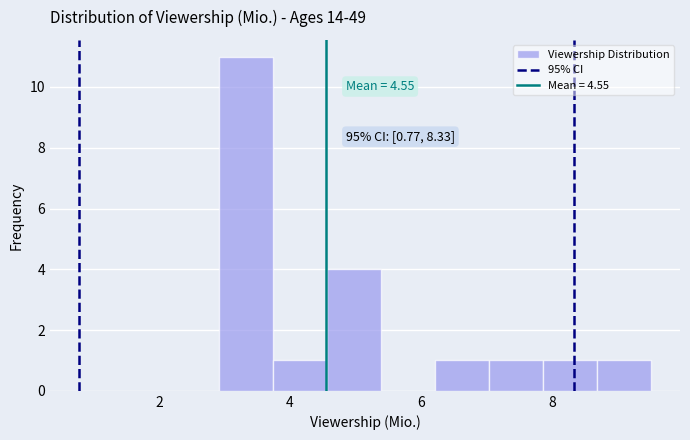

Over which range of the x-axis is the bar tallest?

3.0 to 3.8